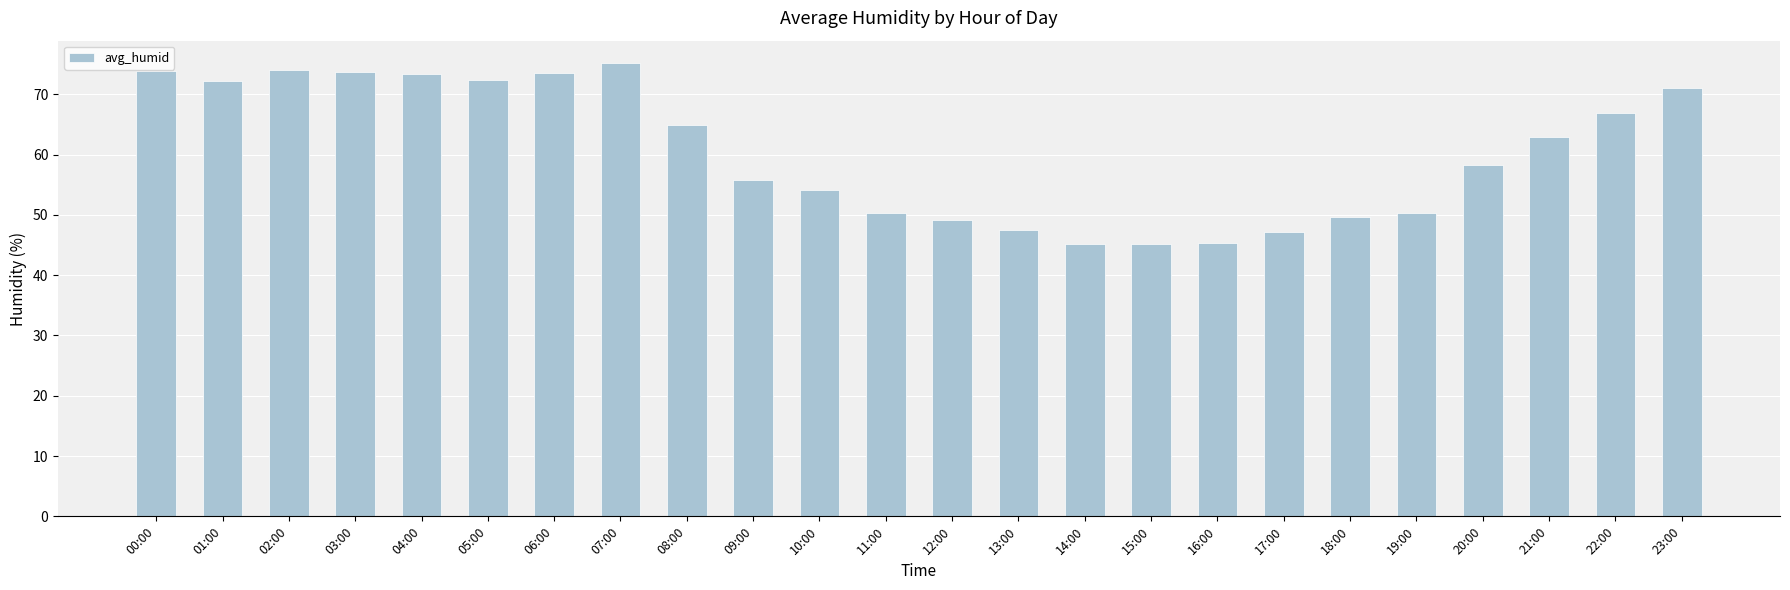

The chart shows a value of 24.6 at 18:00. True or false?

False